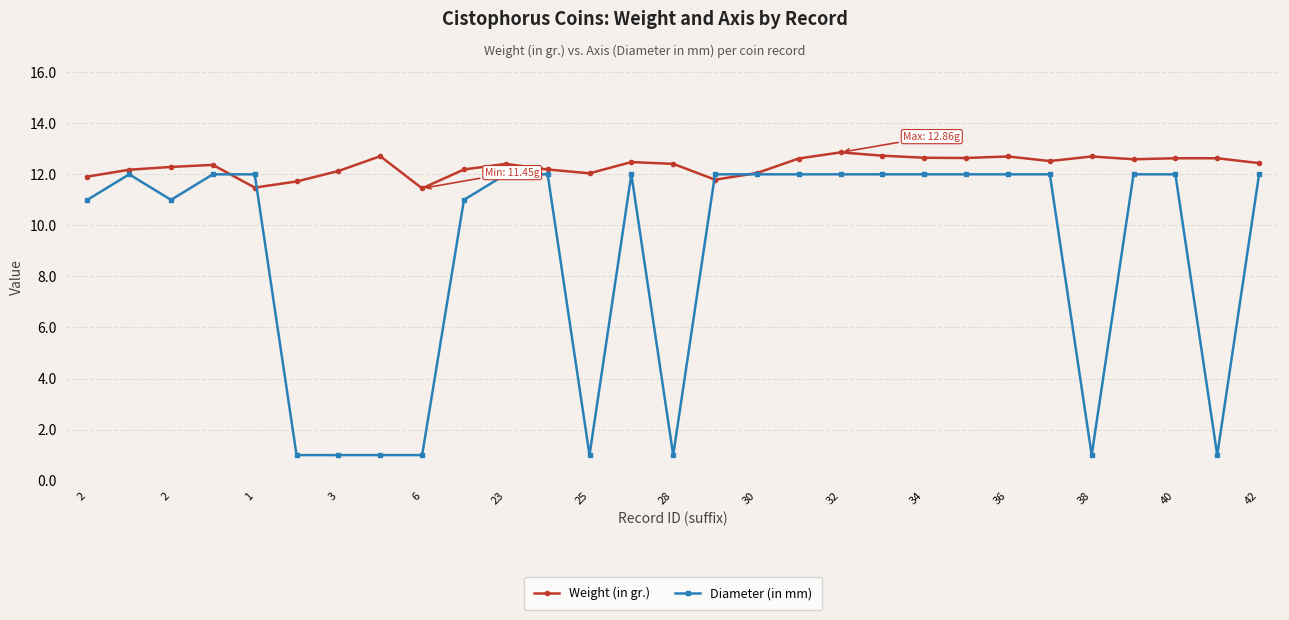

Which series has the largest range (max minus min)?

Diameter (in mm)